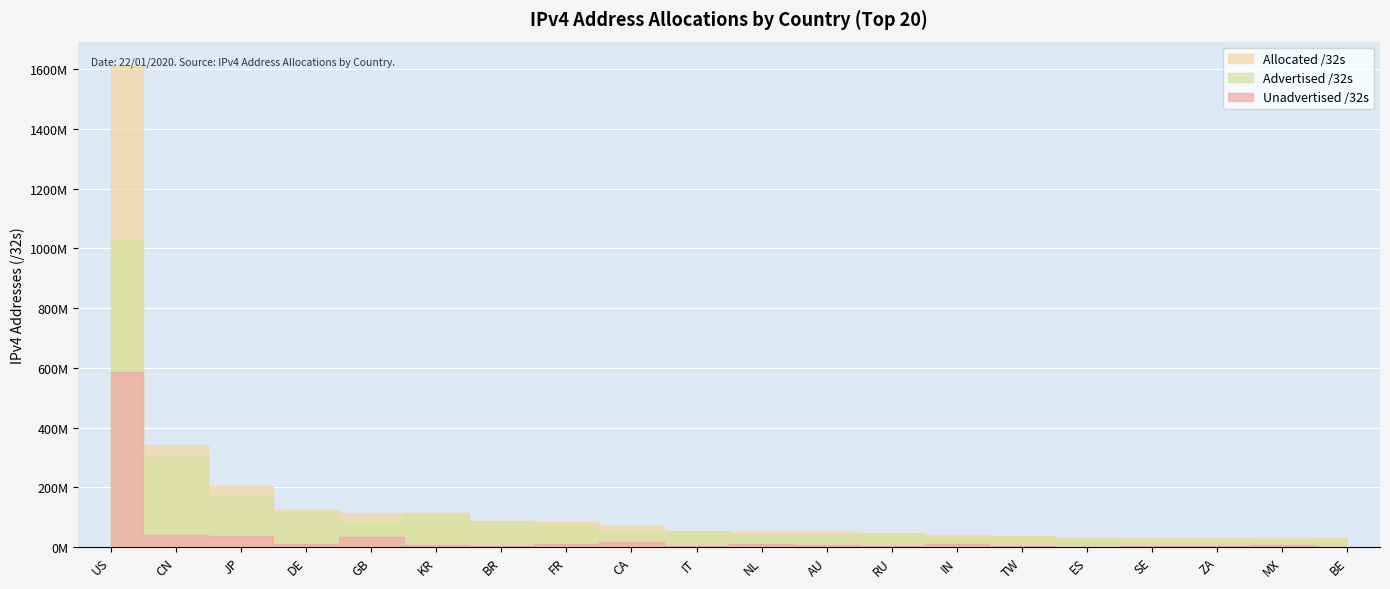

Which series has the widest spread of values?

Allocated /32s